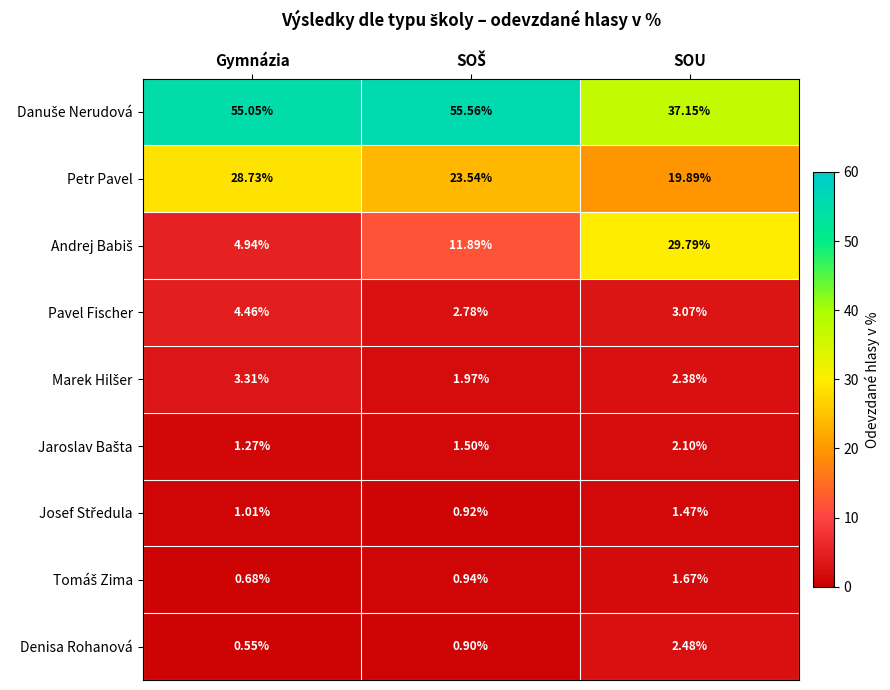

Count the number of categories in the chart.

3